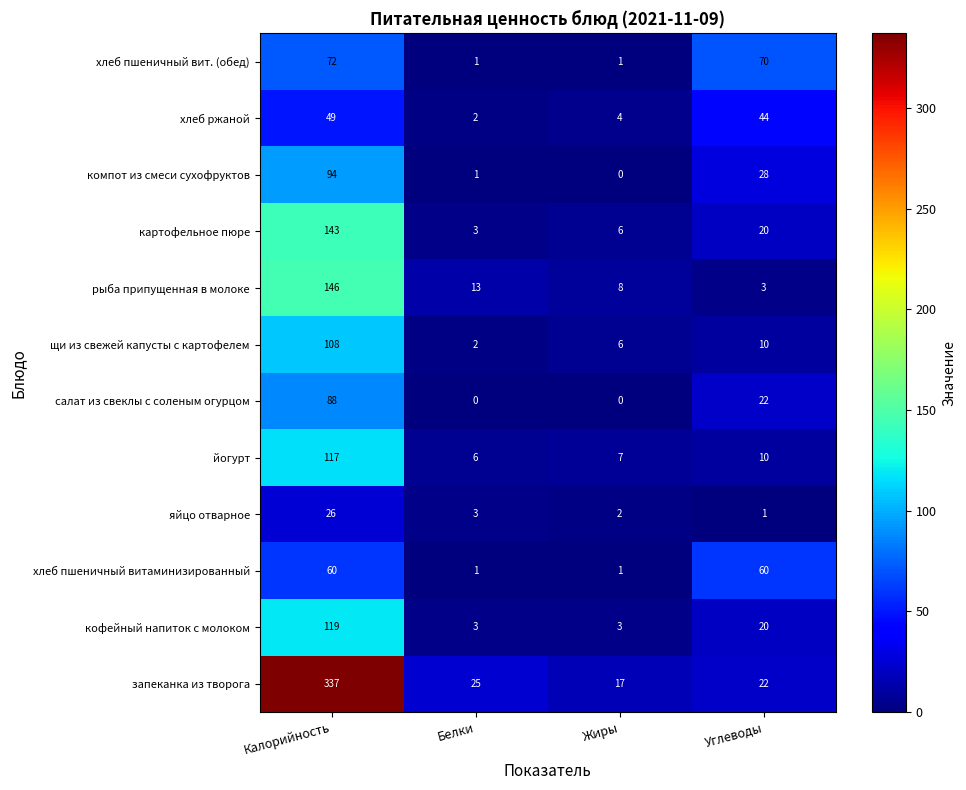

What is the greatest value displayed?

337